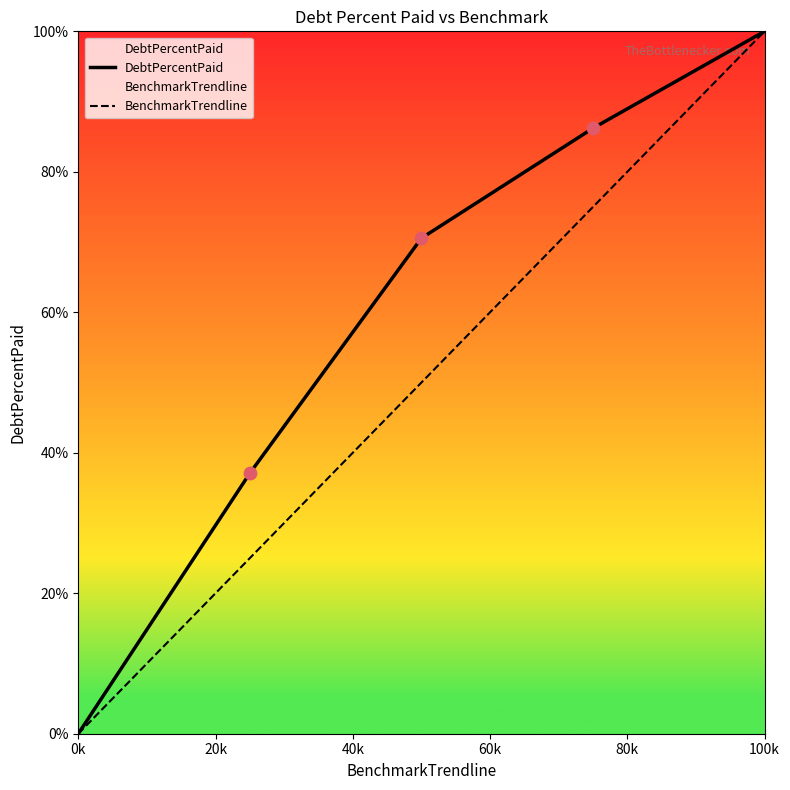

What are all the series names shown in the legend?

DebtPercentPaid, BenchmarkTrendline